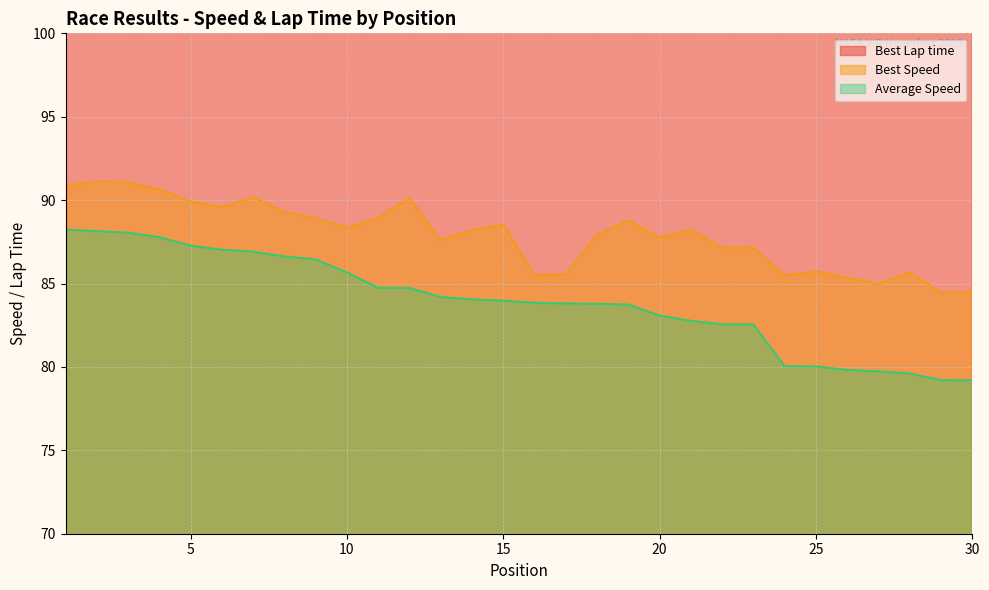

What is the average value of the Best Speed series?

87.9